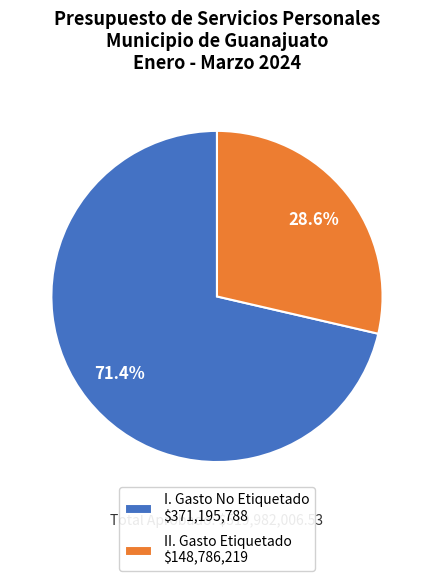

What portion of the pie excludes II. Gasto Etiquetado $148,786,219?

71.4%